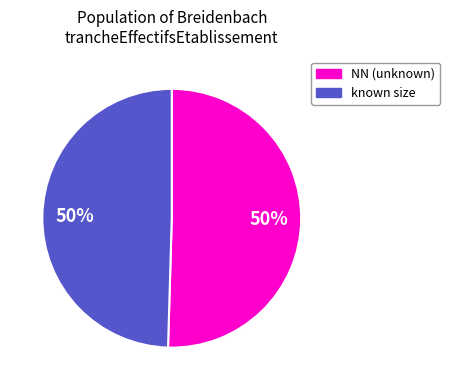

To the nearest percent, what is the average slice percentage?

50%